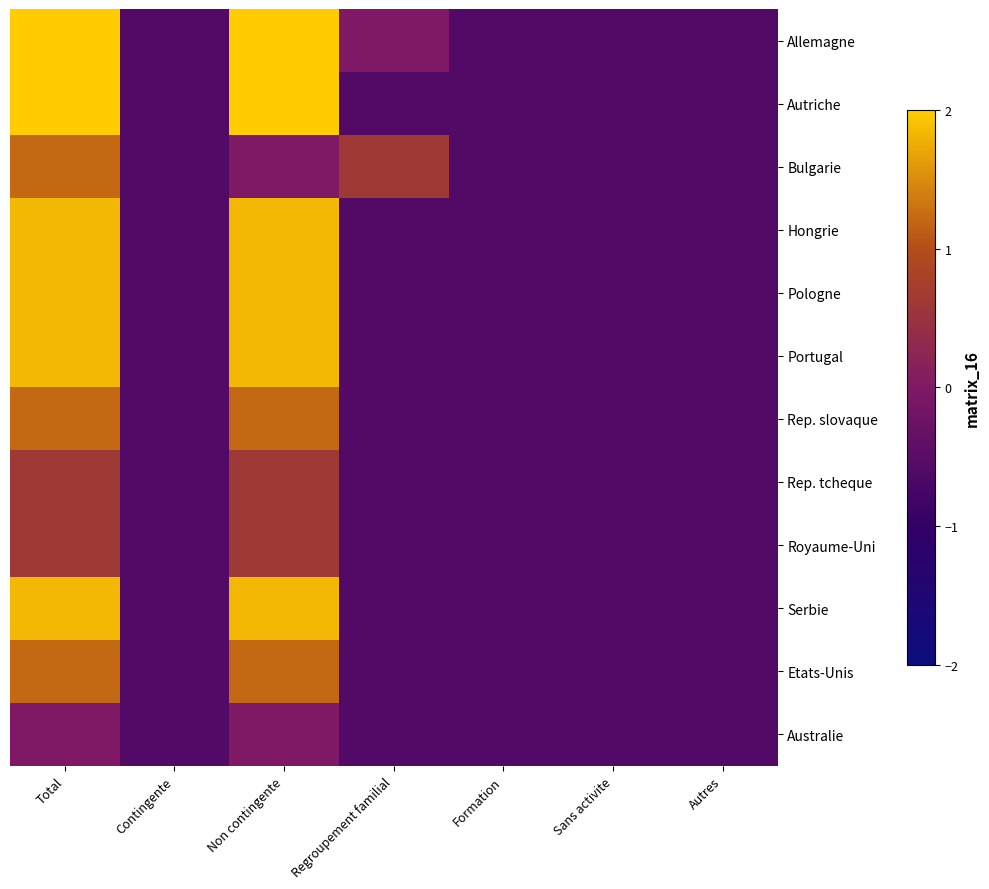

What is the greatest value displayed?

3.0